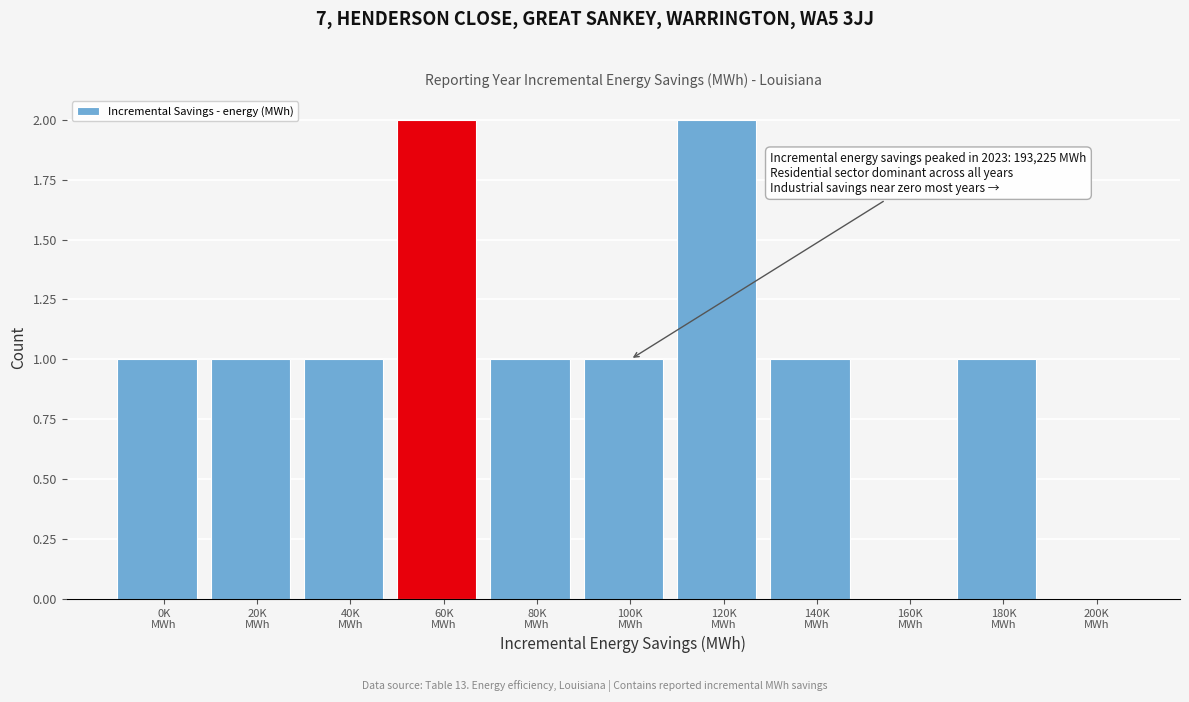

What is the sum of all values?

11